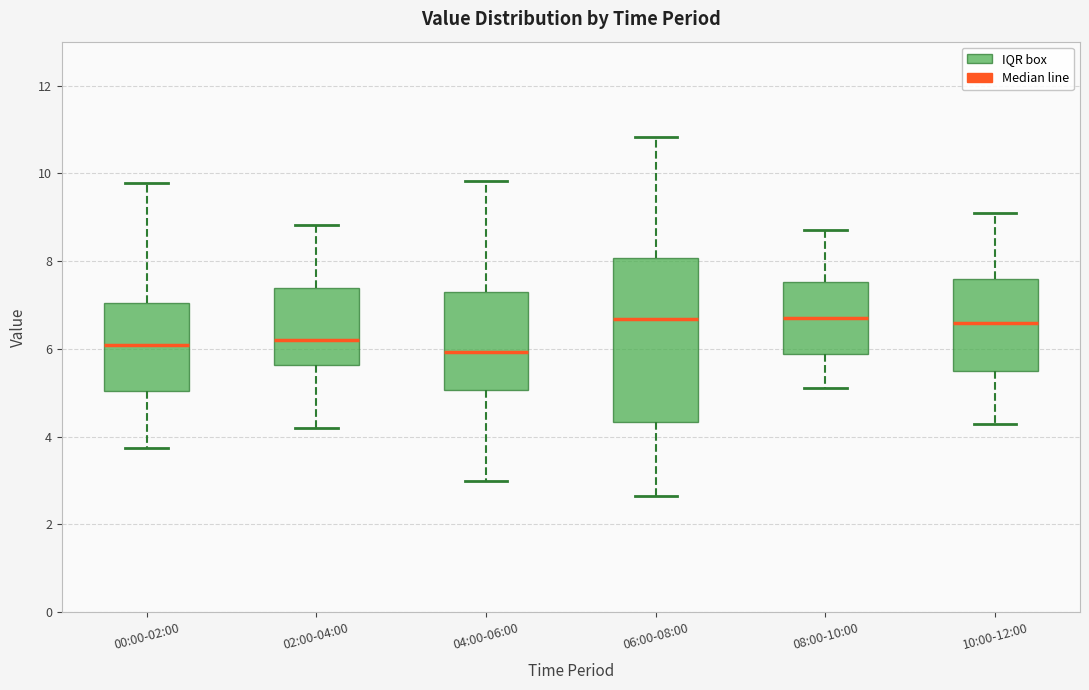

Which box is the tallest, from its lower edge to its upper edge?

06:00-08:00